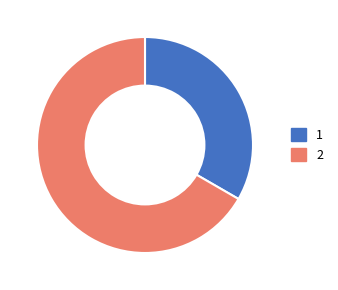

How many segments does this pie chart have?

2